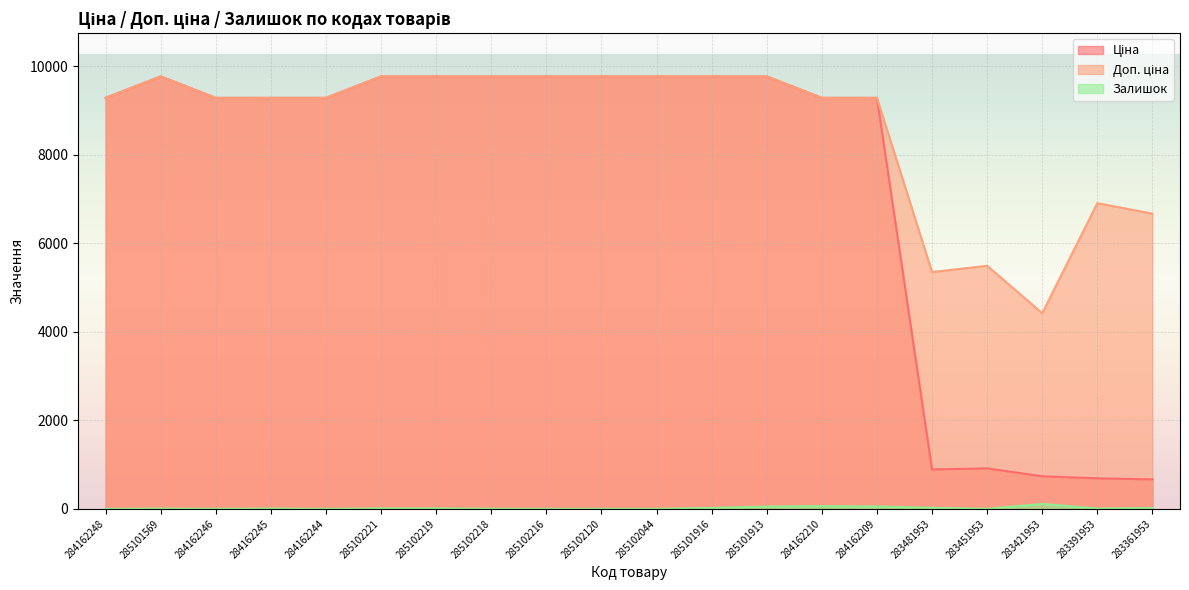

What is the highest value of the Ціна series?

9775.5